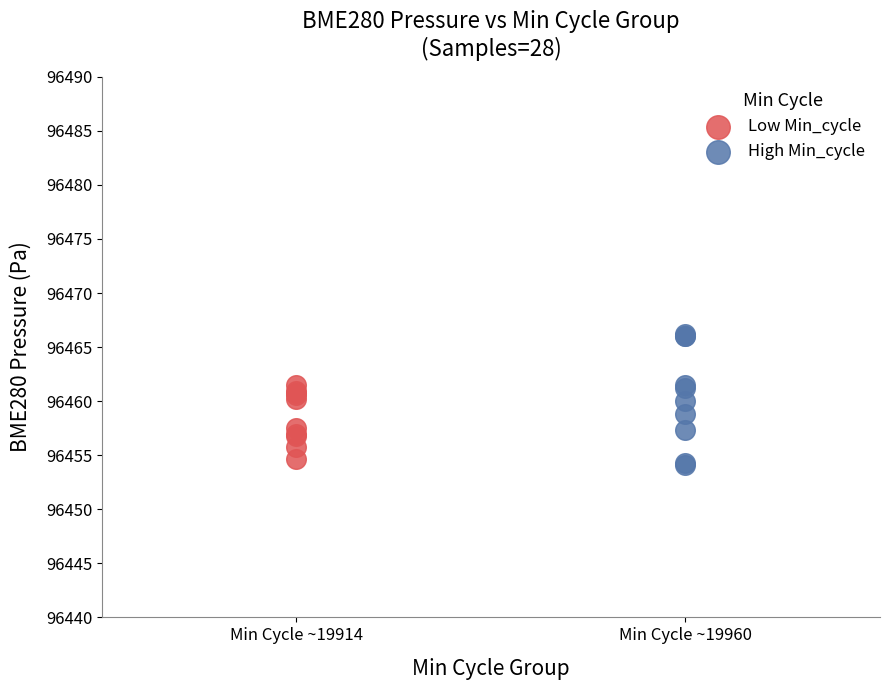

Which series reaches the maximum Y coordinate?

High Min_cycle